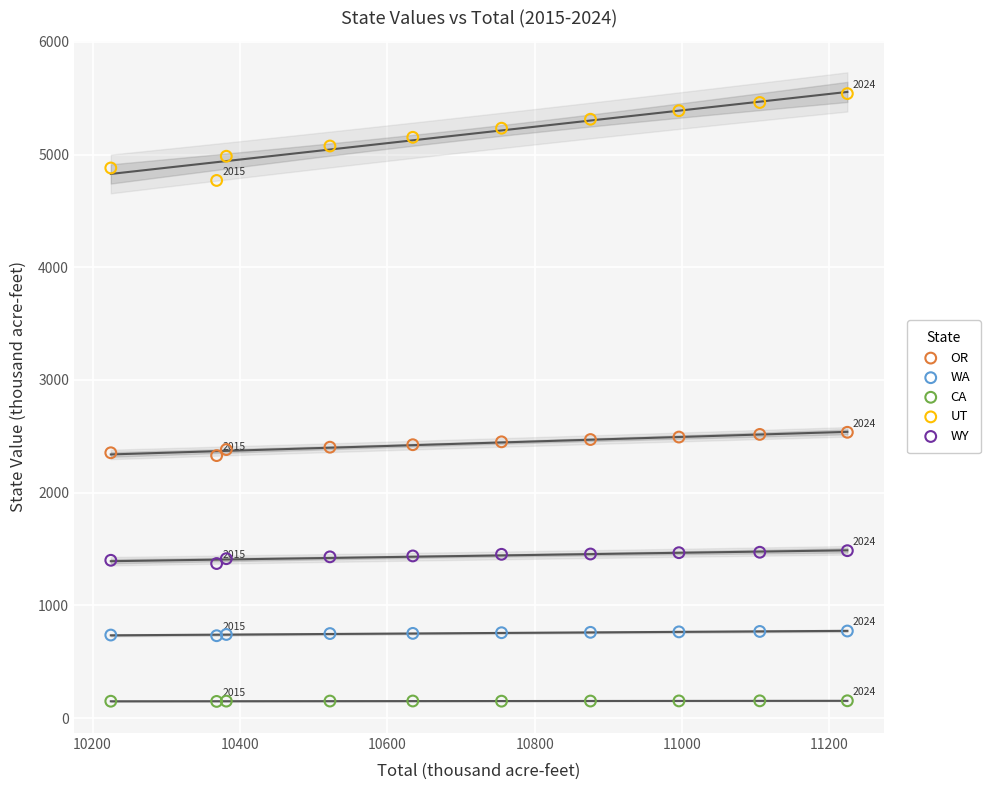

Which series has the largest Y range (max minus min)?

UT